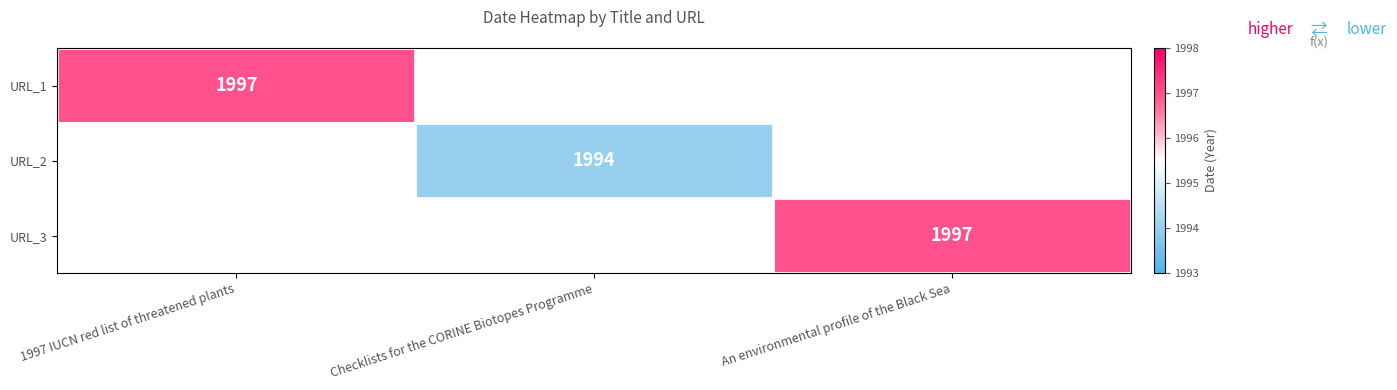

What is the smallest value displayed?

1994.0